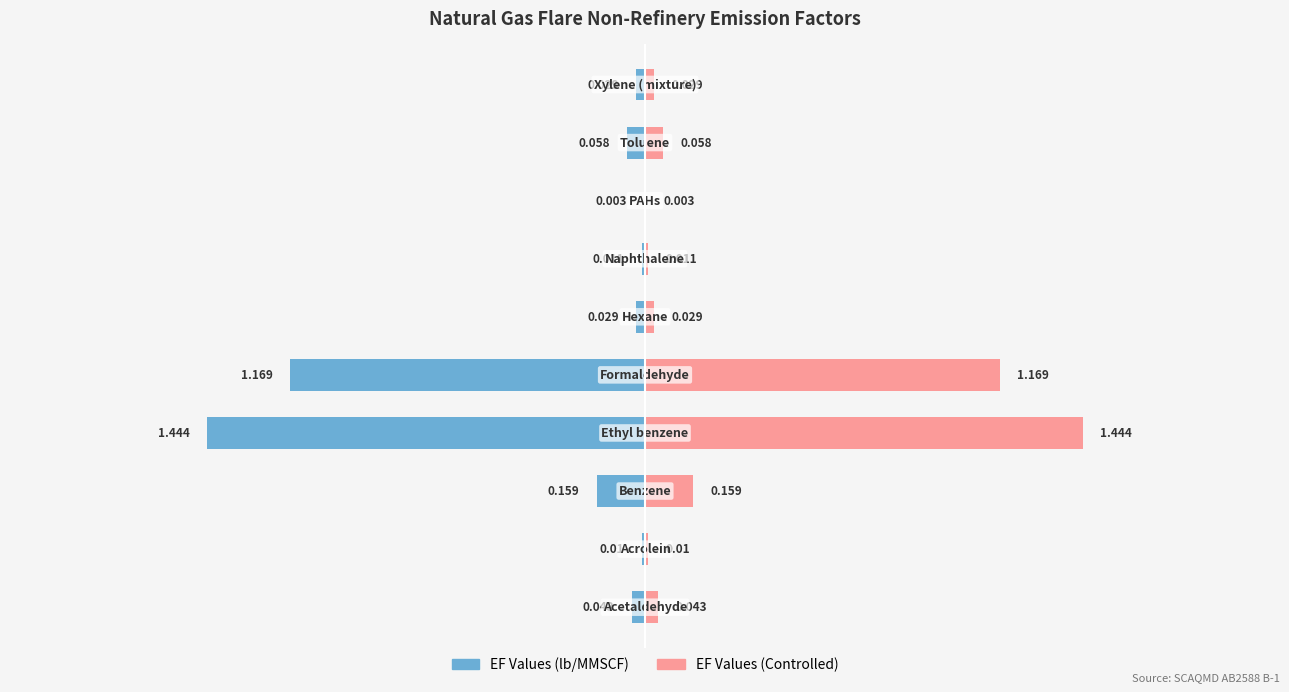

Which series has the largest total across all categories?

EF Values (Controlled)